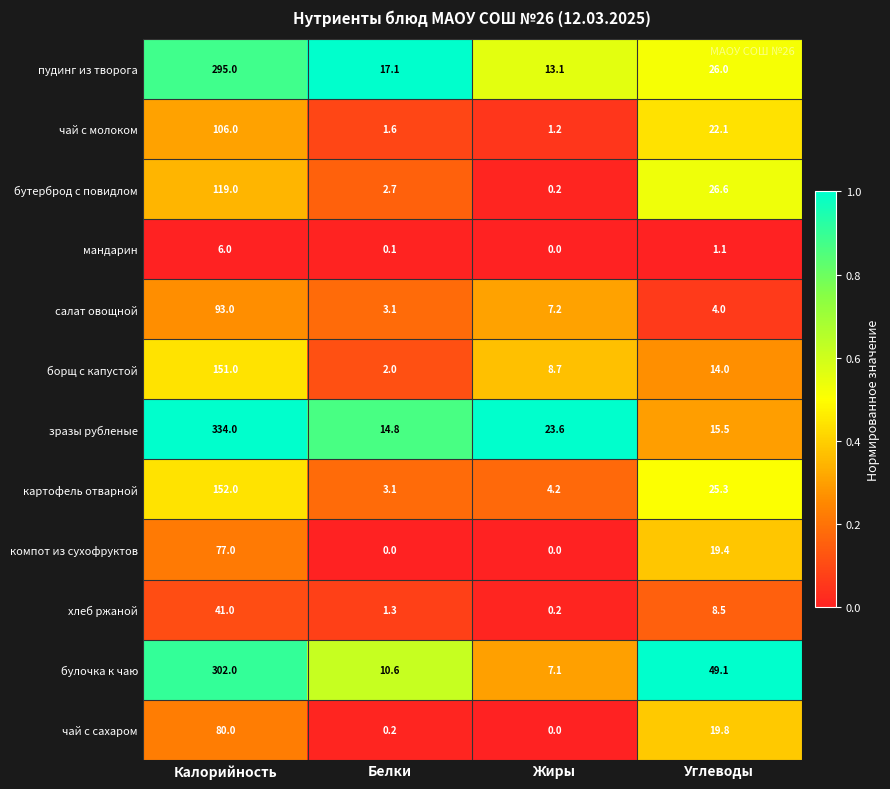

Is it true that картофель отварной equals 1.4 at Белки?

False